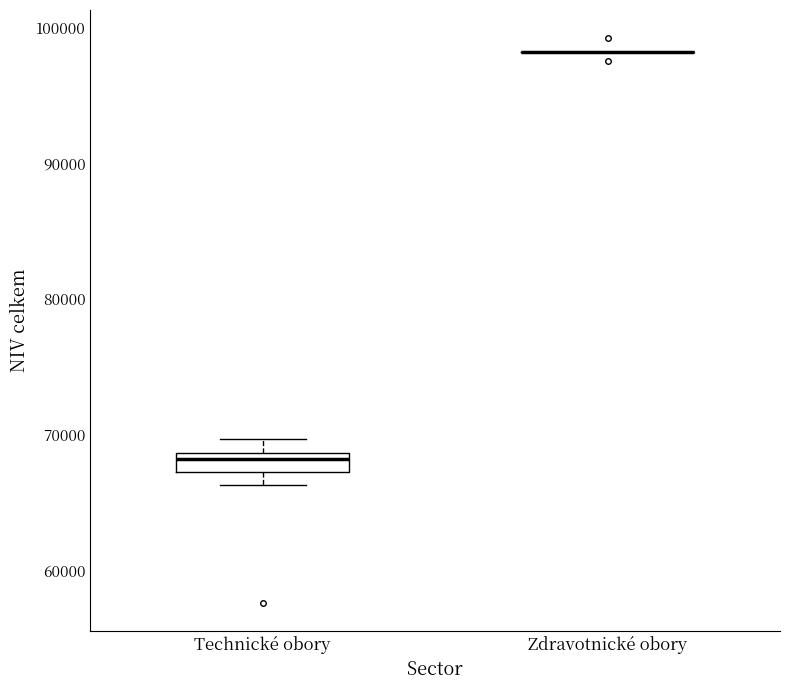

Which box is the tallest, from its lower edge to its upper edge?

Technické obory